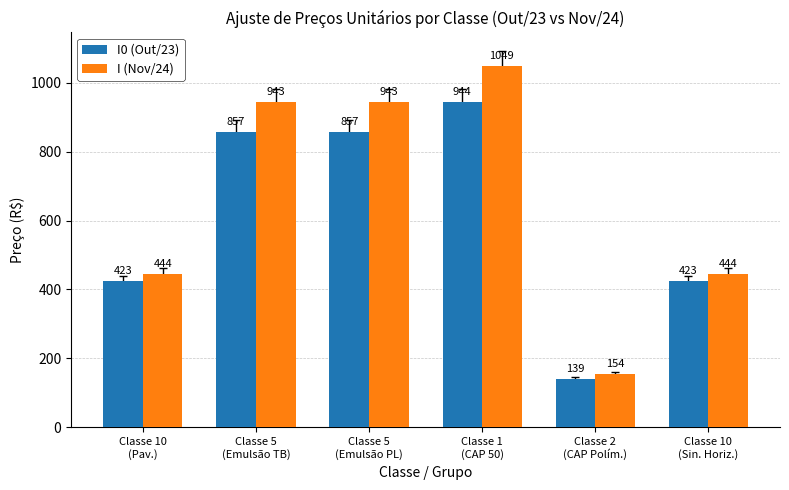

How many bars are there in total?

12